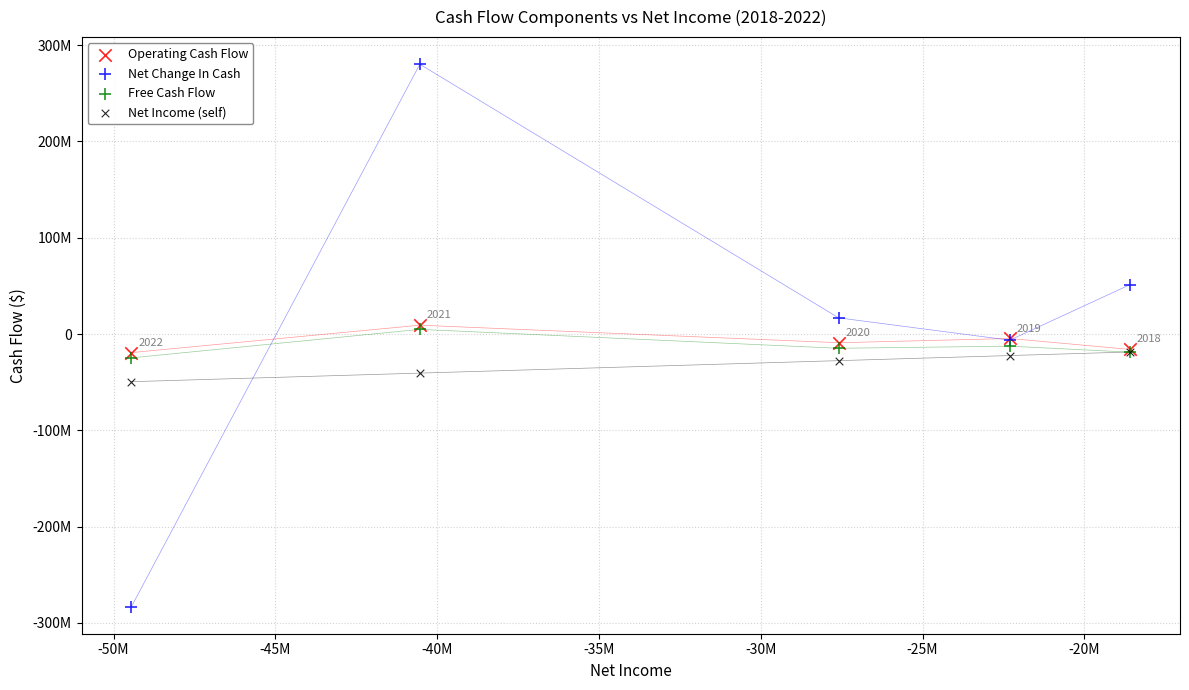

What are all the series names shown in the legend?

Operating Cash Flow, Net Change In Cash, Free Cash Flow, Net Income (self)